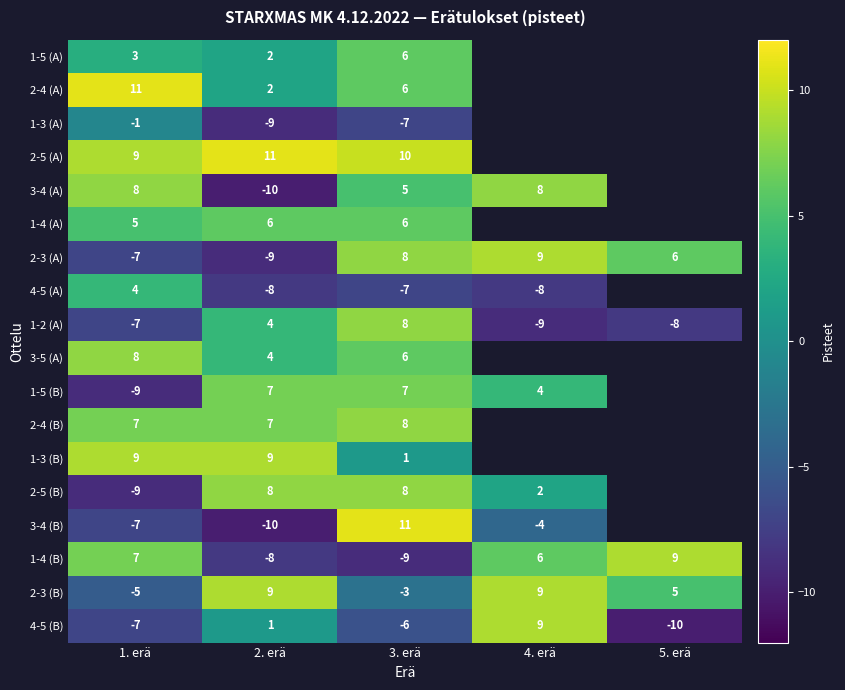

What is the difference between the highest and lowest values at 2. erä?

21